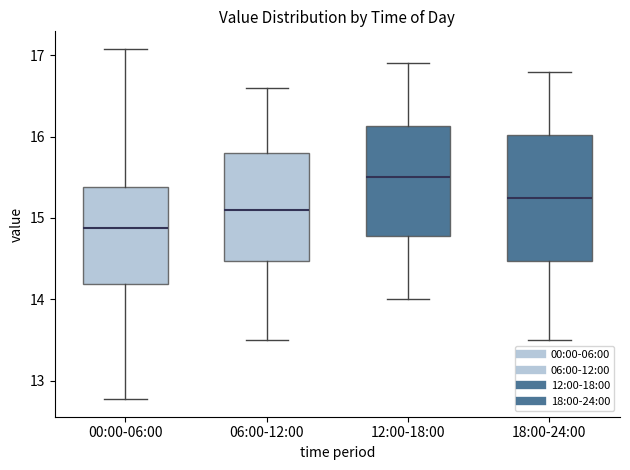

Reading left to right, transcribe this box plot: for each box, give where its median line is, the range the box spans, and where its two whiskers end, as read against the y-axis. The values are not printed on the chart, so give them approximately, as read against the axis.

00:00-06:00: median 14.9, box 14.2 to 15.4, whiskers 12.8 to 17.1
06:00-12:00: median 15.1, box 14.5 to 15.8, whiskers 13.5 to 16.6
12:00-18:00: median 15.5, box 14.8 to 16.1, whiskers 14.0 to 16.9
18:00-24:00: median 15.3, box 14.5 to 16.0, whiskers 13.5 to 16.8